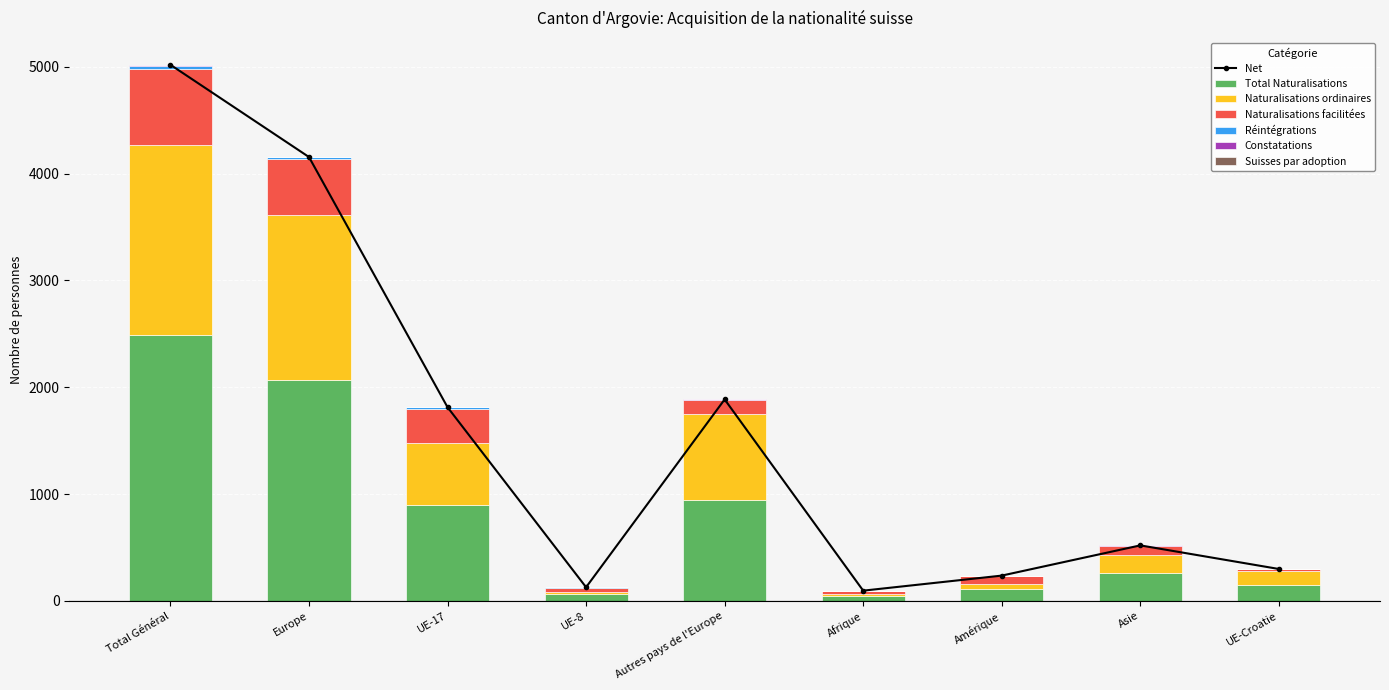

How many bars are there in total?

54